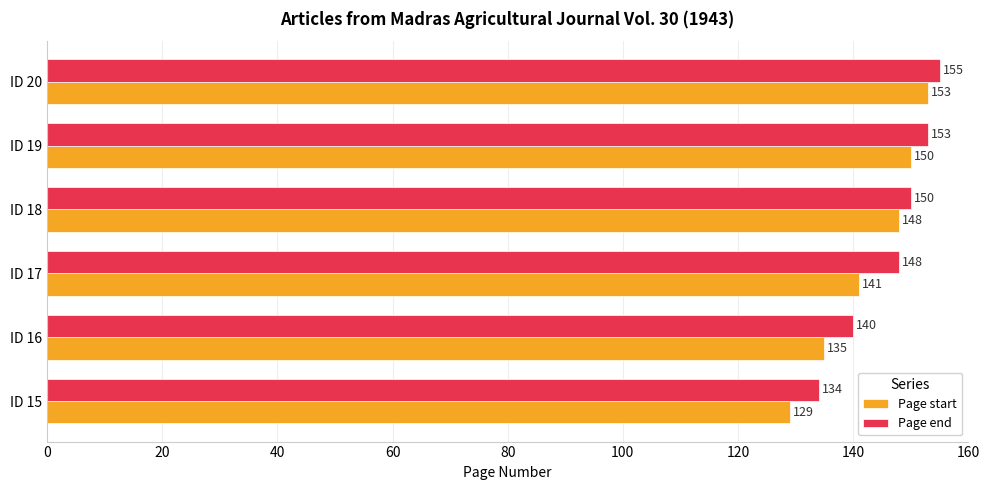

Which label corresponds to the largest value in the chart?

ID 20